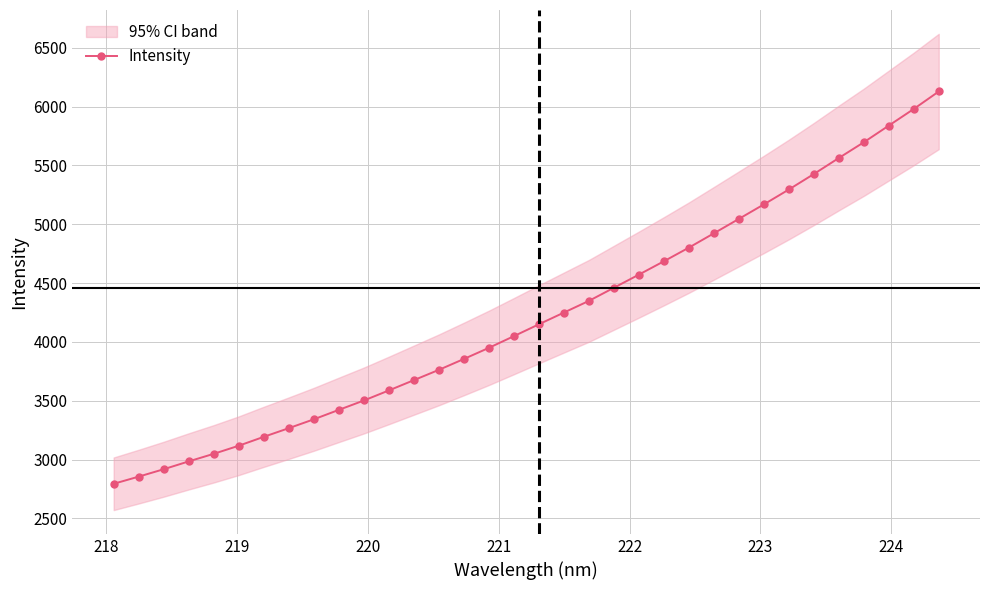

What is the value of the Intensity point at the 30th from the left?

5562.9